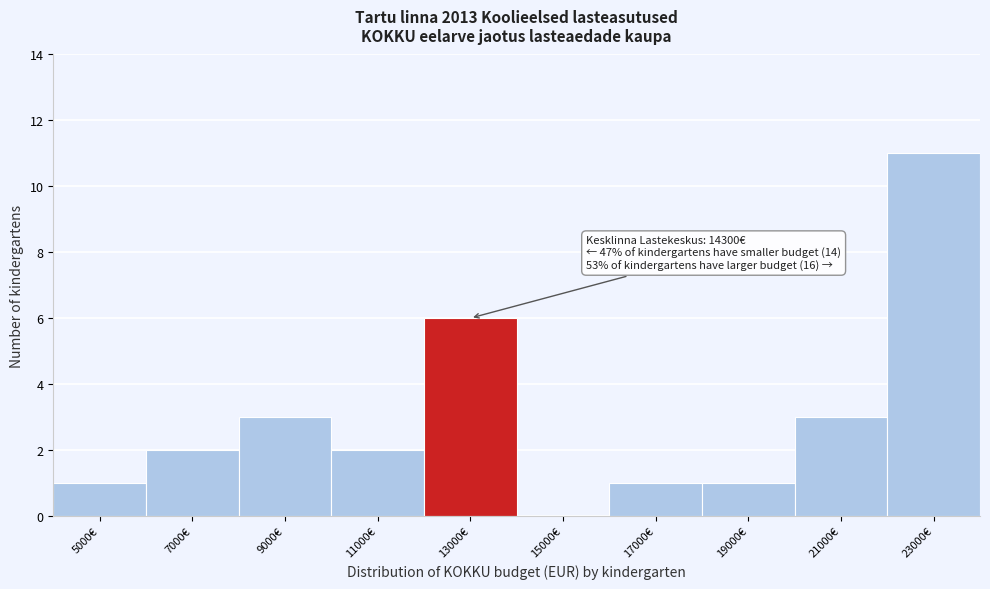

Reading right to left, list all the values displayed in this chart.

23000€=11	21000€=3	19000€=1	17000€=1	15000€=0	13000€=6	11000€=2	9000€=3	7000€=2	5000€=1